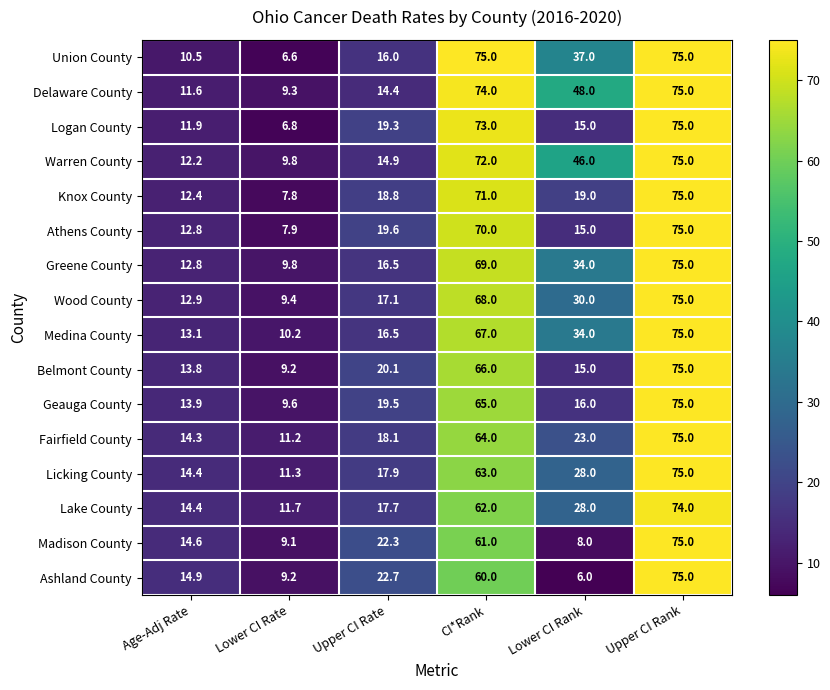

Which category has the highest value in the Knox County series?

Upper CI Rank